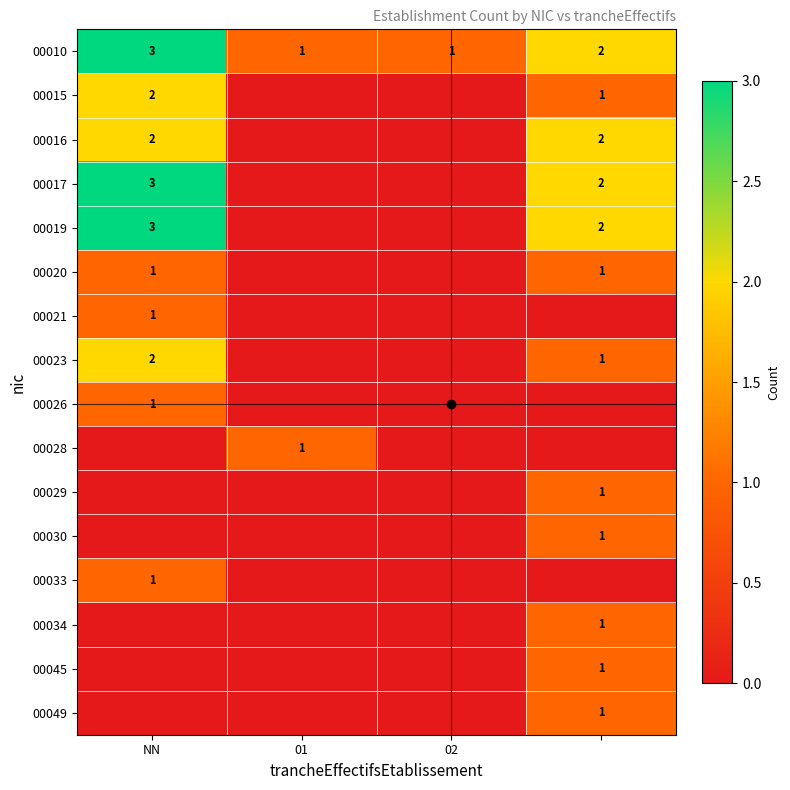

How many positive values does the 00033 series have?

1